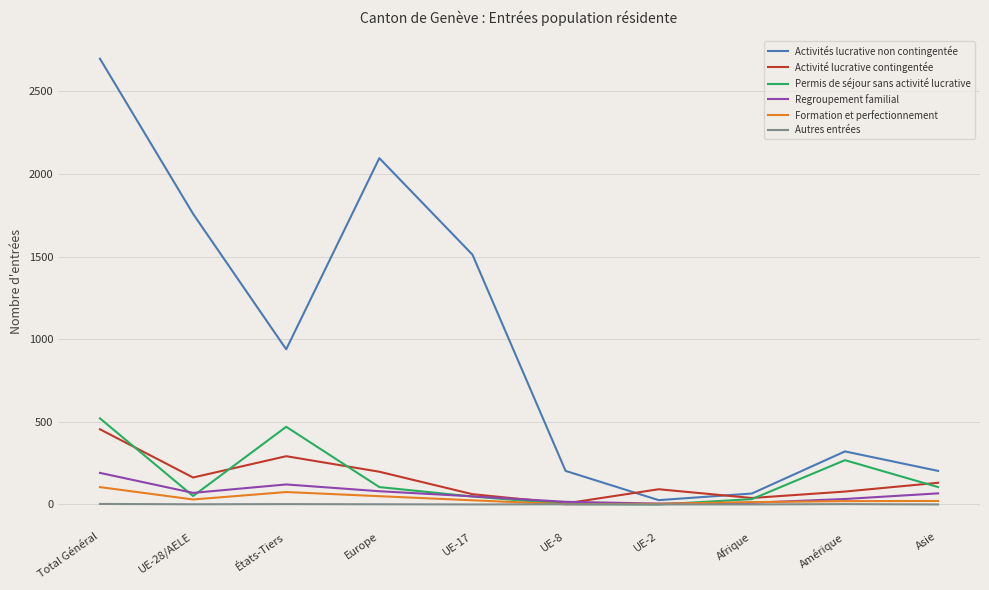

Which series changed the most between UE-28/AELE and UE-17?

Activités lucrative non contingentée